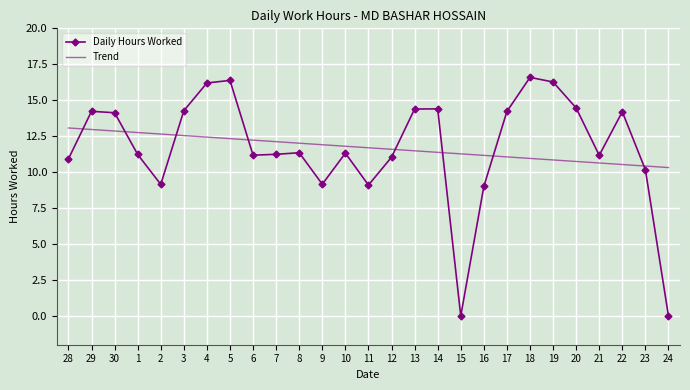

True or false: Daily Hours Worked has a value of 11.0 at 12.

True